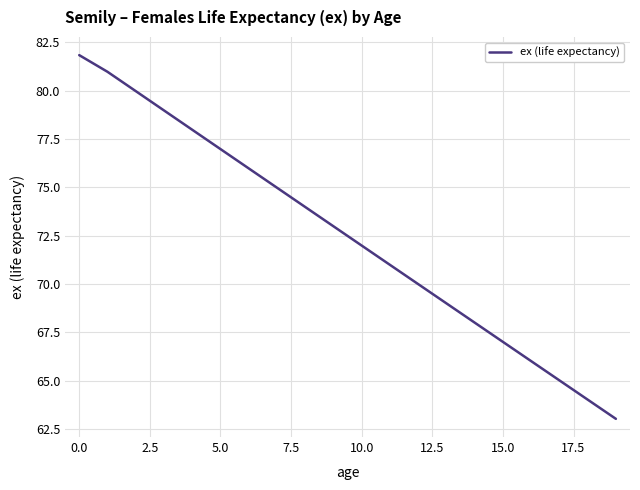

What is the smallest value displayed?

63.0